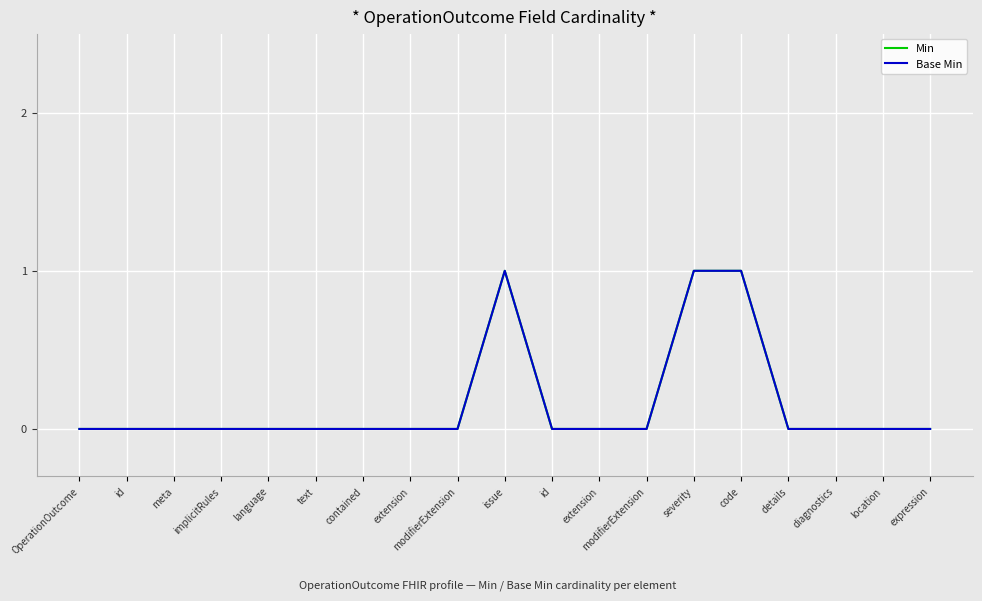

True or false: Min has more than 2 points higher than both neighbors.

False